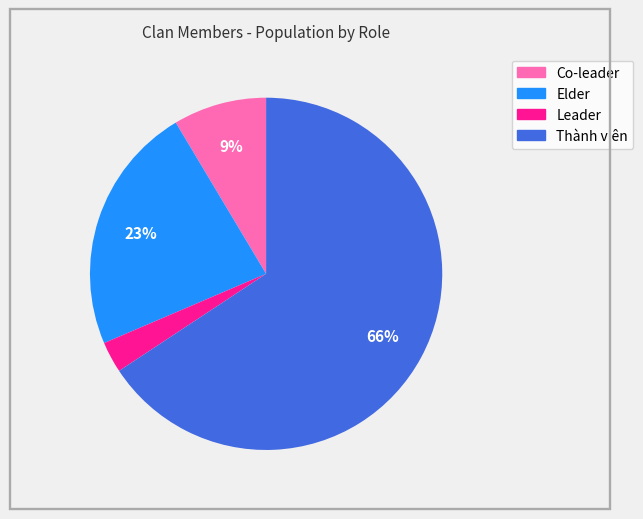

What is the smallest slice in the pie chart?

Leader